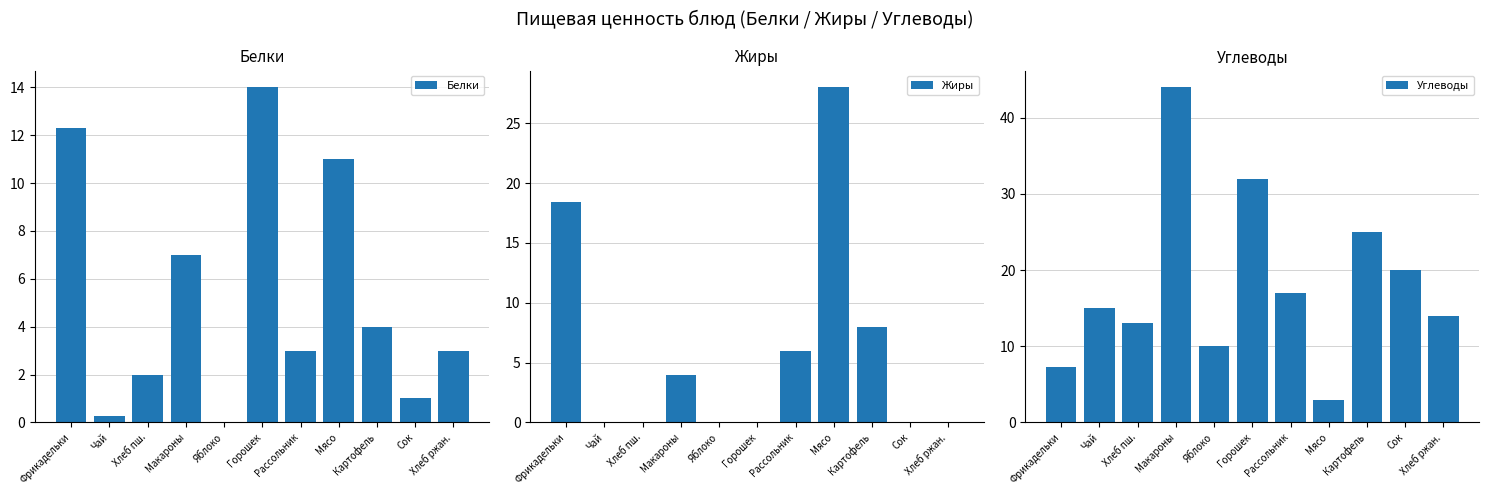

What is the value of the Жиры bar at the 1st from the left?

18.4